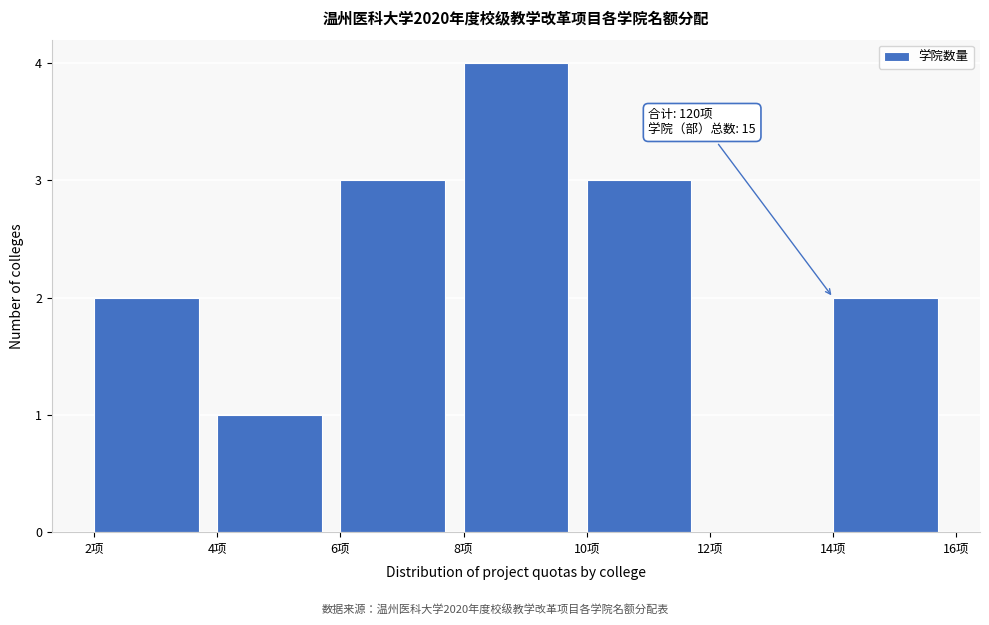

Which range on the x-axis has the tallest bar?

8 to 10